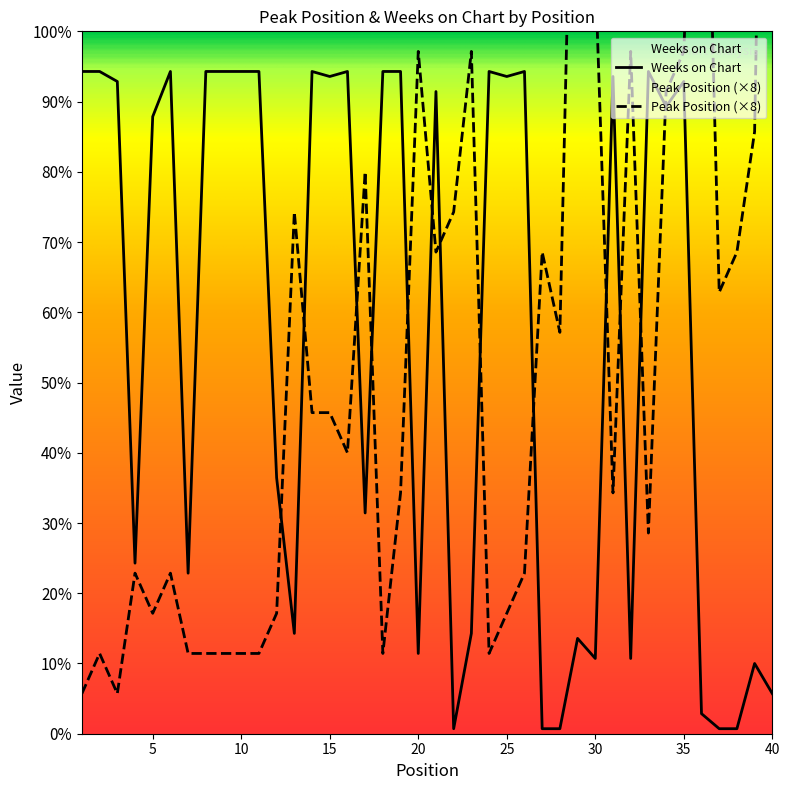

Where does the Peak Position series first go above 64?

13